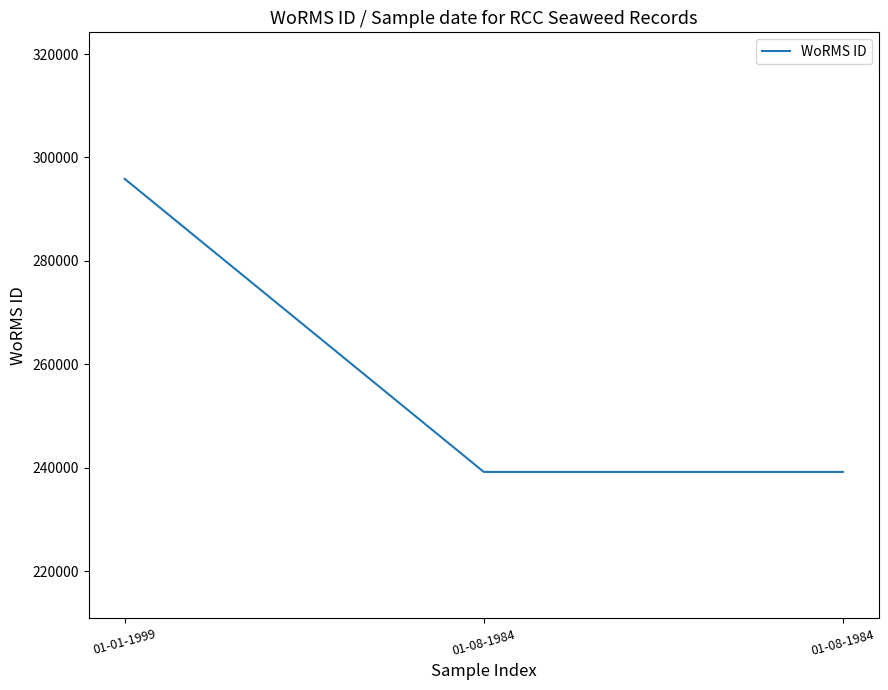

How many categories are shown in the chart?

3